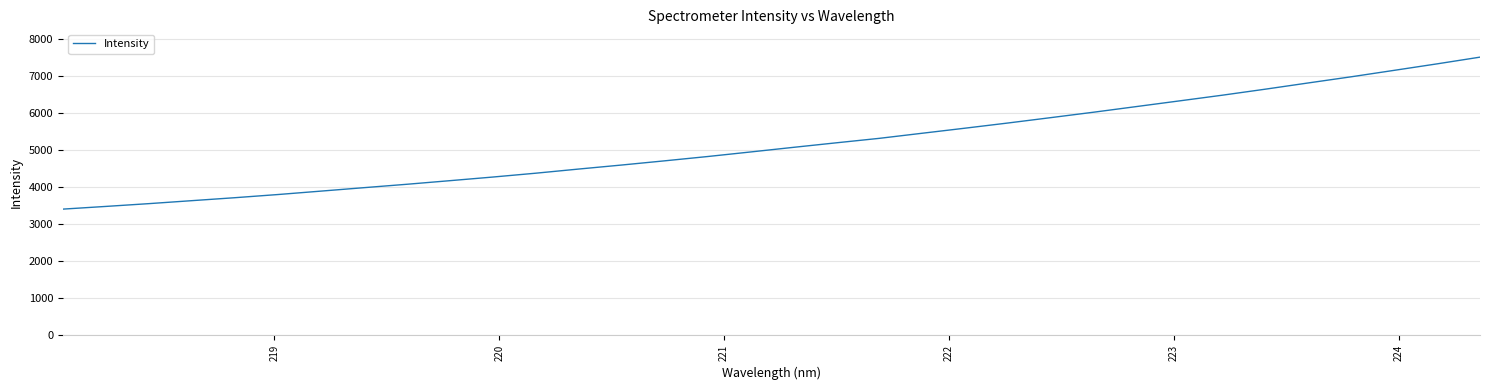

What is the difference between the maximum and minimum values?

4101.3